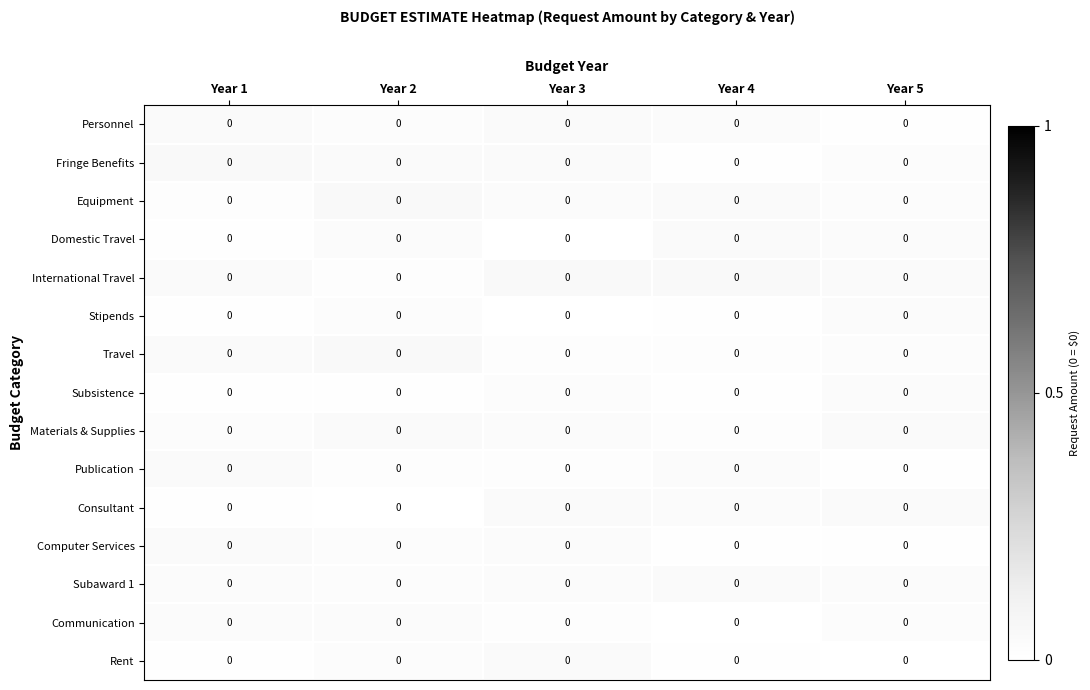

At which category does the chart reach its minimum across all series?

Year 2